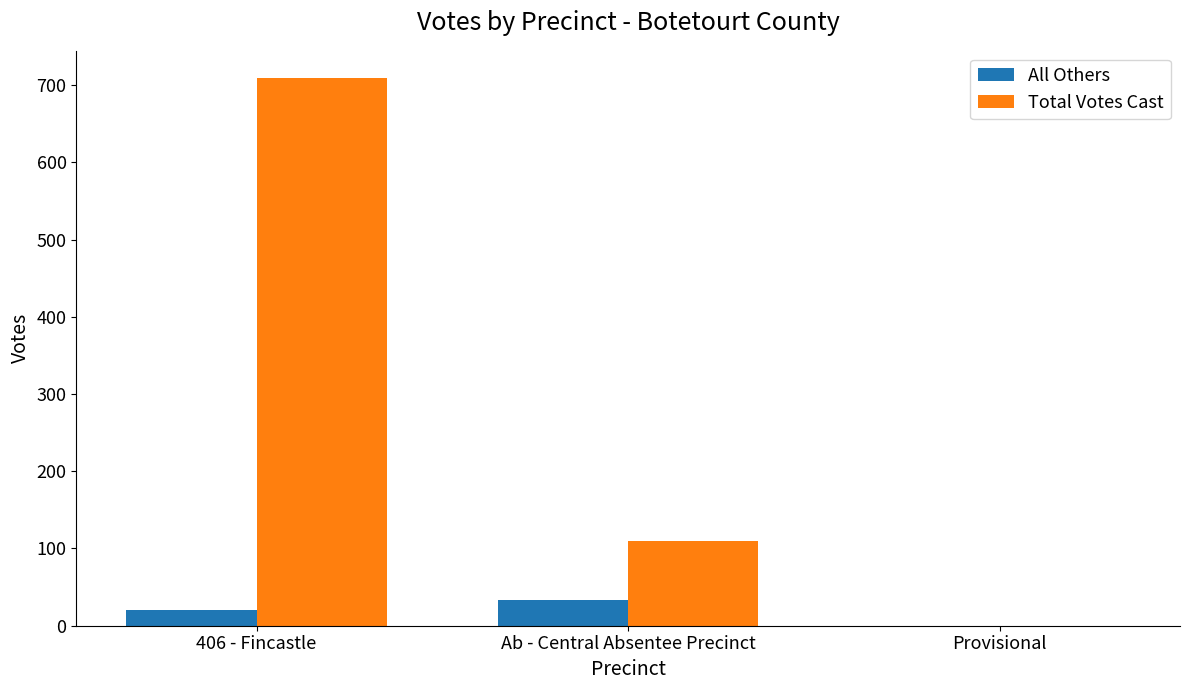

How many groups of bars are there?

3